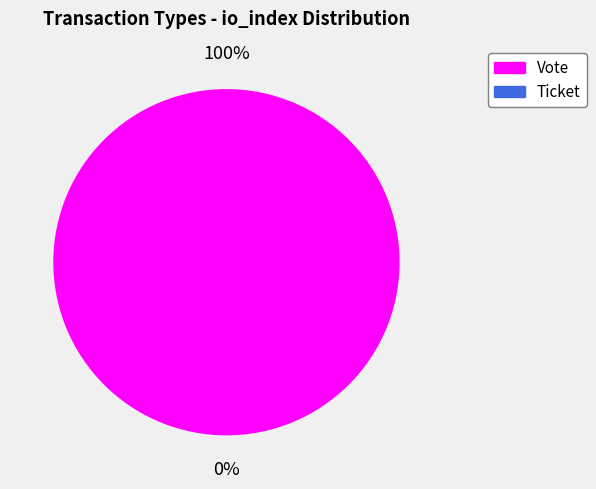

To the nearest percent, what portion does Vote represent?

100%